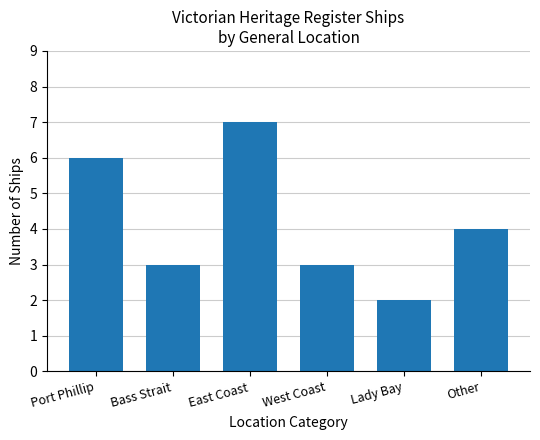

What is the difference between the maximum and minimum values?

5